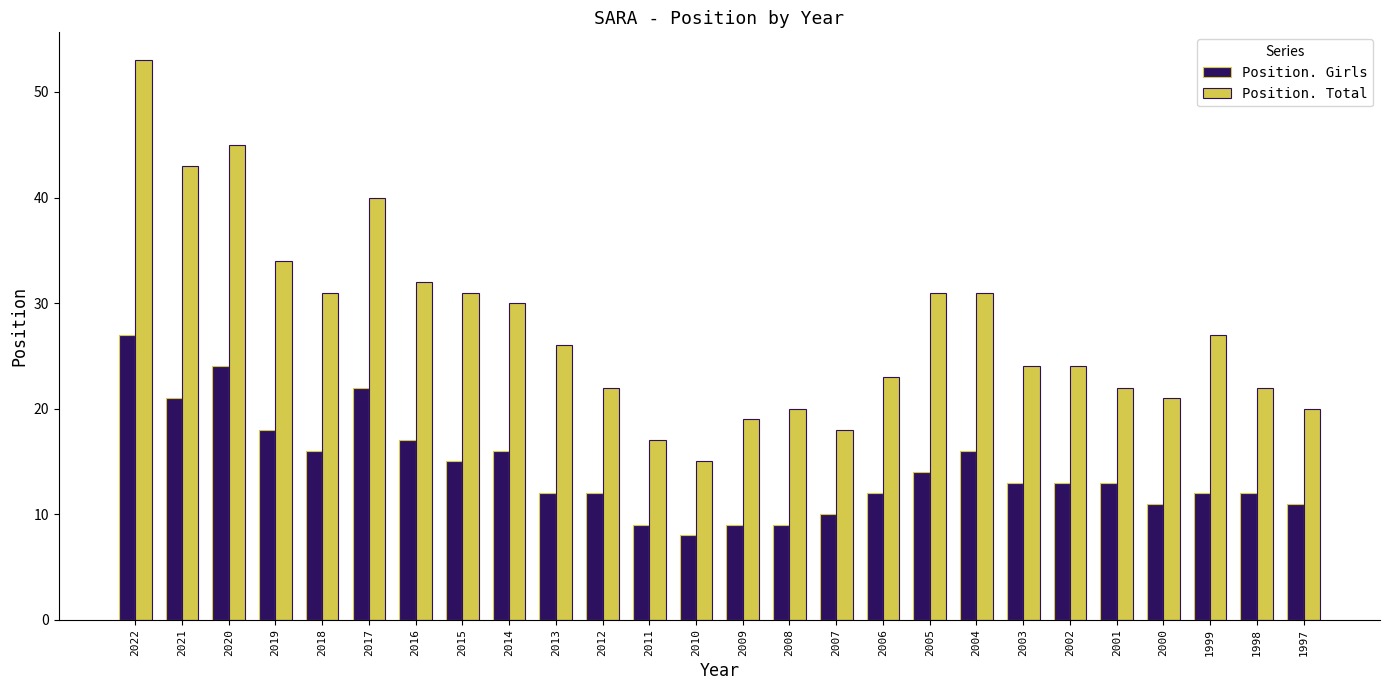

Which series has the largest range (max minus min)?

Position. Total